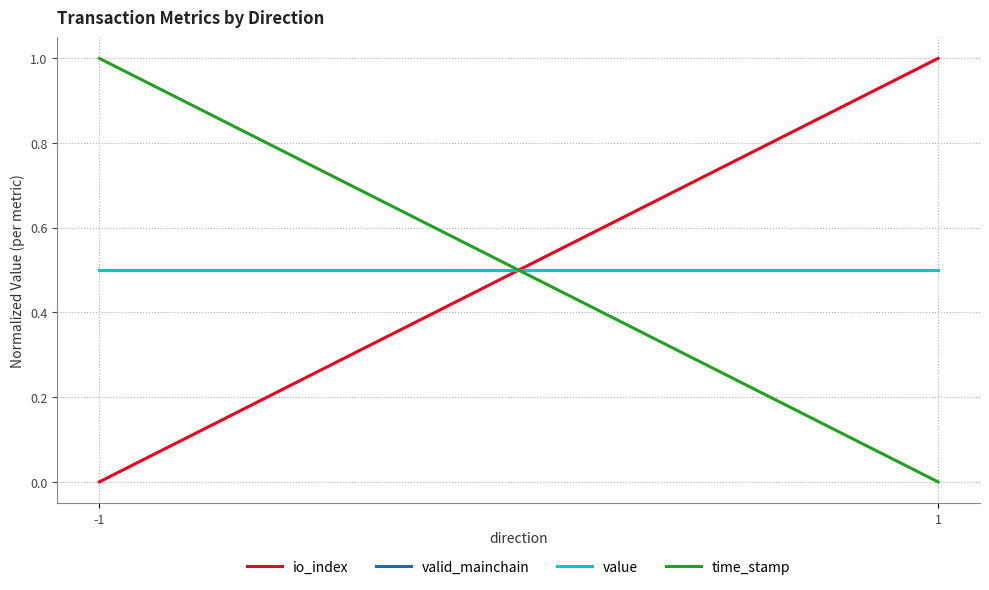

What are all the series names shown in the legend?

io_index, valid_mainchain, value, time_stamp